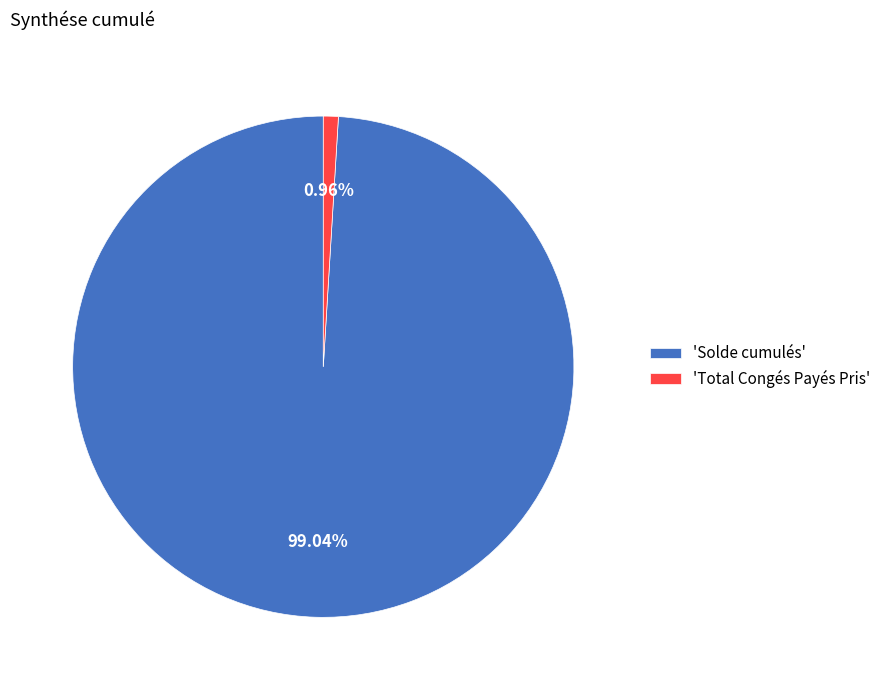

Which slice is the largest?

'Solde cumulés'